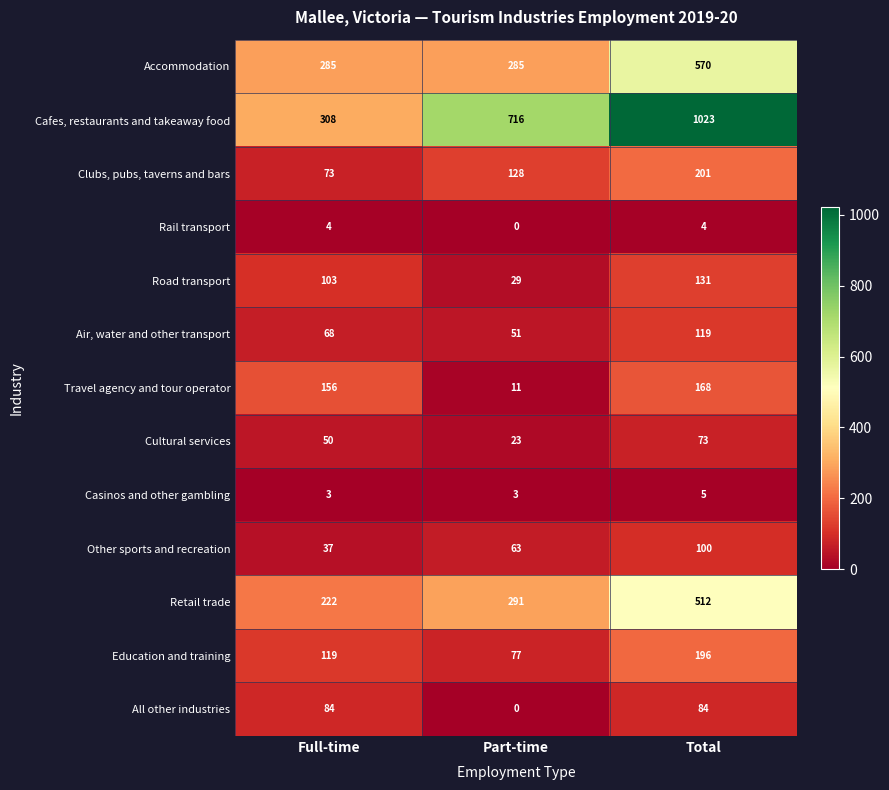

What is the difference between the maximum and minimum values in the Air, water and other transport series?

68